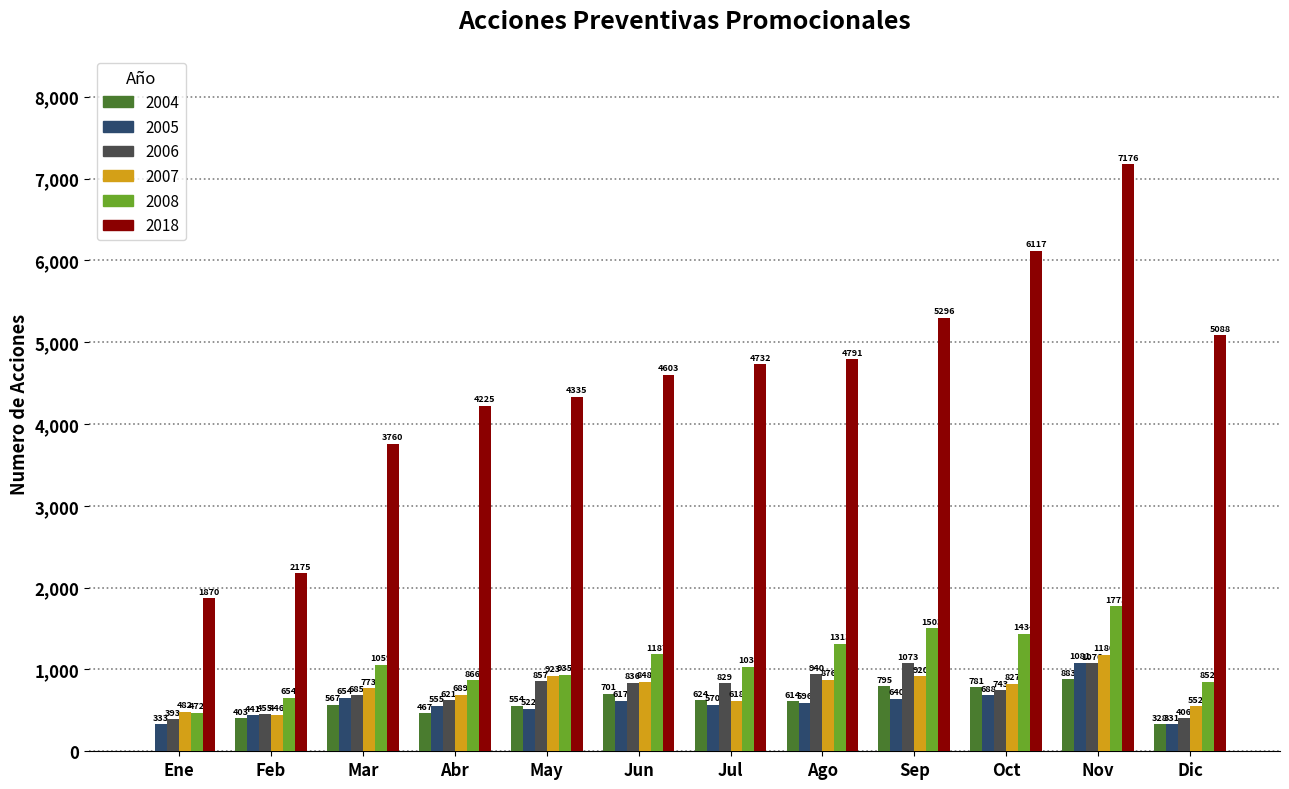

The 2006 series shows 1099 at Abr. True or false?

False